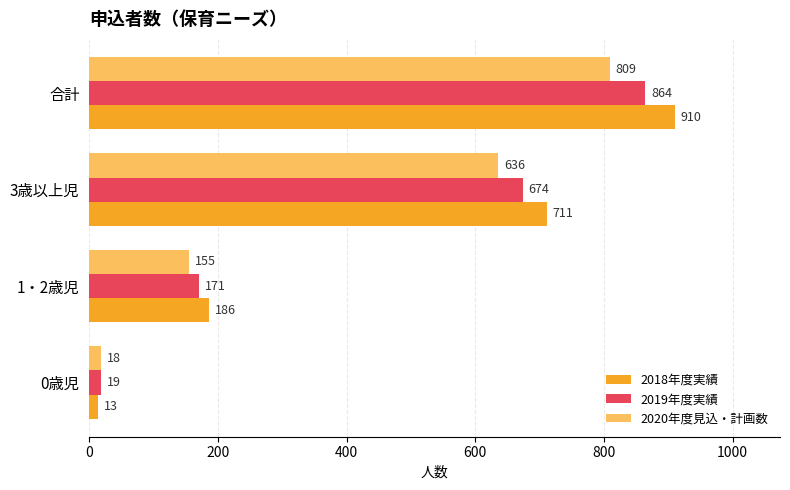

At which label is 2018年度実績 closest to 461?

3歳以上児